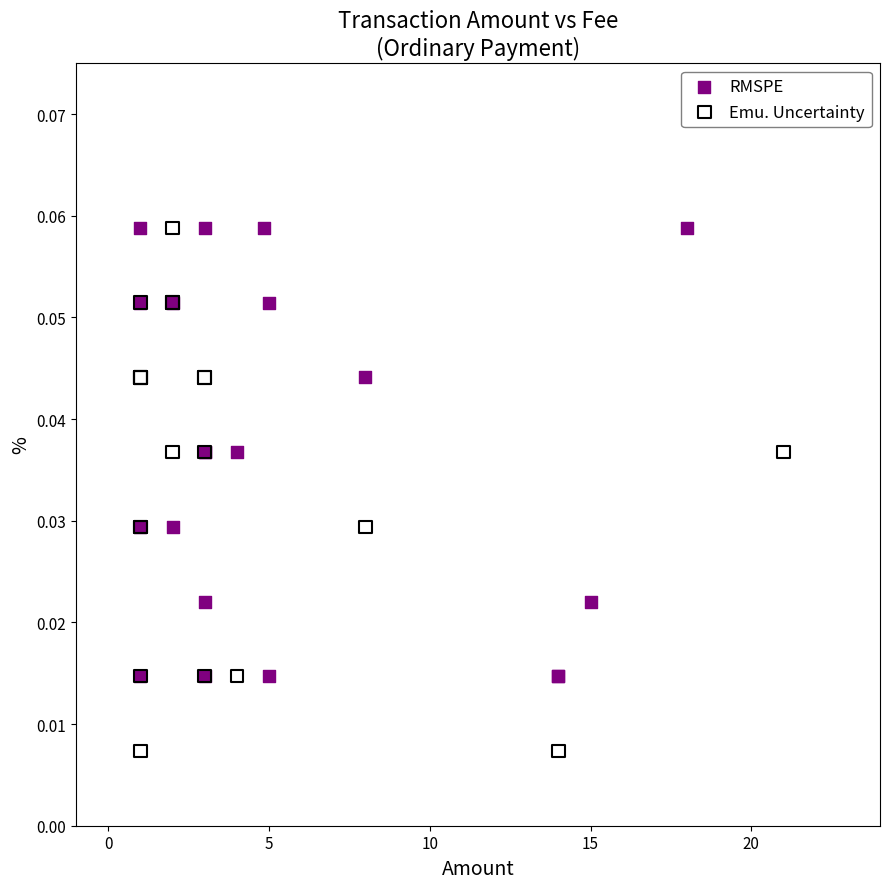

Which series has the widest spread of Y values?

Emu. Uncertainty